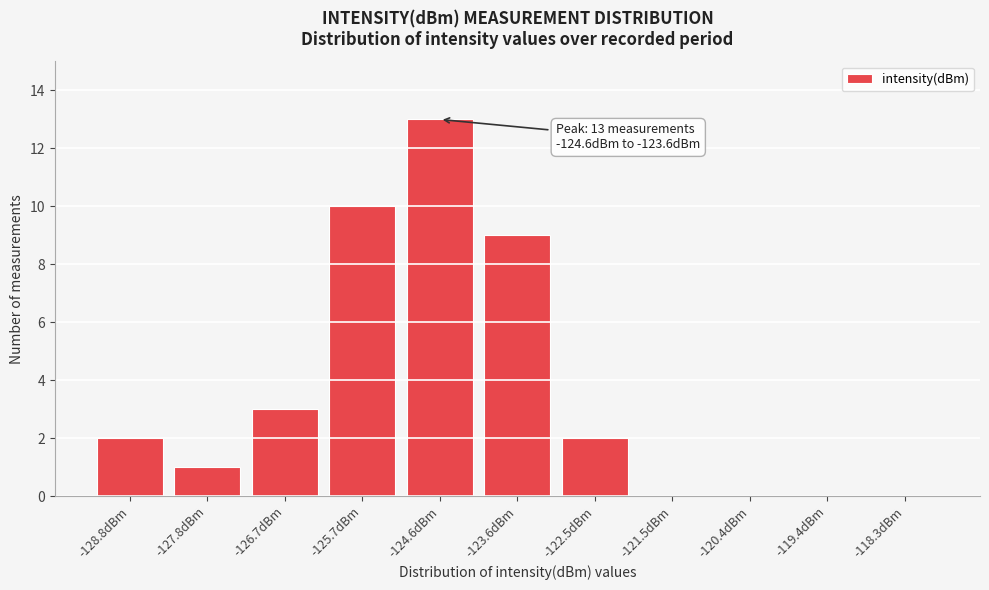

Reading right to left, transcribe all the data shown in this chart.

-118.3dBm=0	-119.4dBm=0	-120.4dBm=0	-121.5dBm=0	-122.5dBm=2	-123.6dBm=9	-124.6dBm=13	-125.7dBm=10	-126.7dBm=3	-127.8dBm=1	-128.8dBm=2